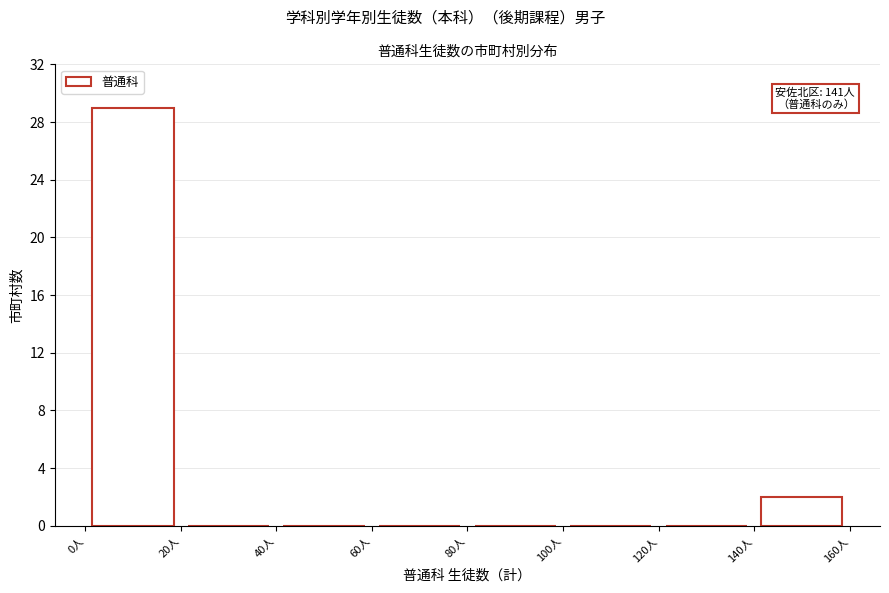

Over which range of the x-axis is the bar tallest?

0 to 20